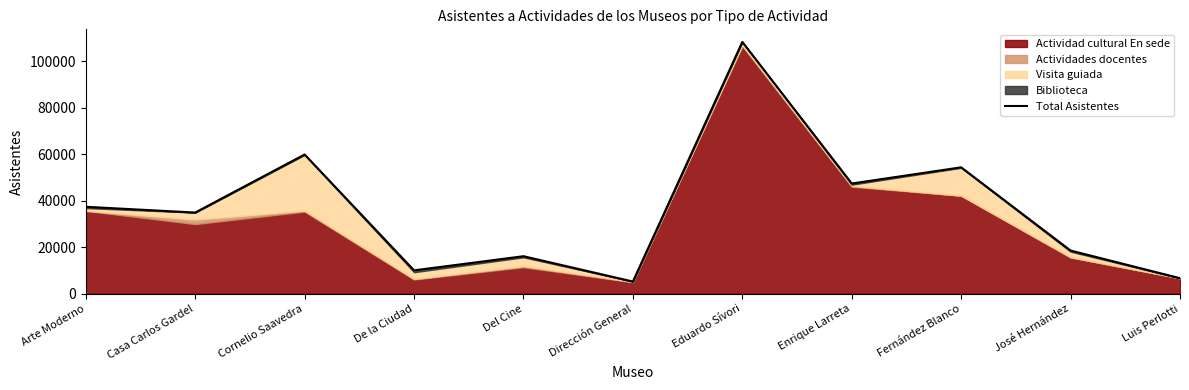

Where is the first local minimum?

Casa Carlos Gardel